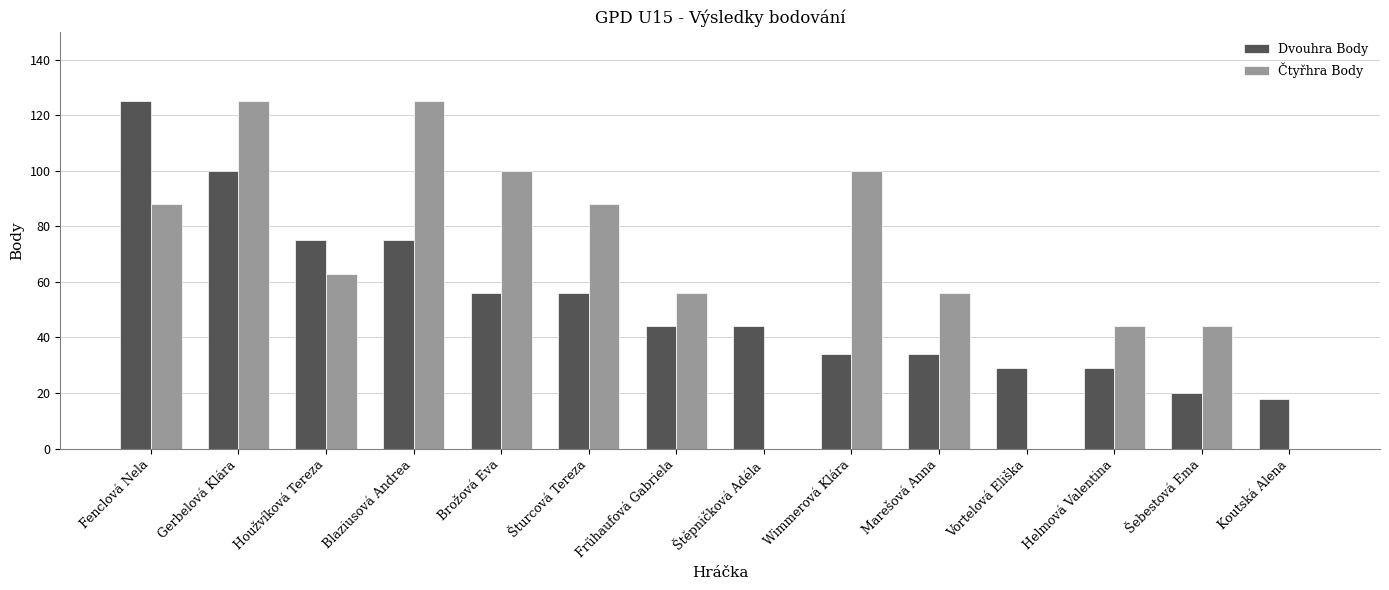

Which series has the largest total across all categories?

Čtyřhra Body